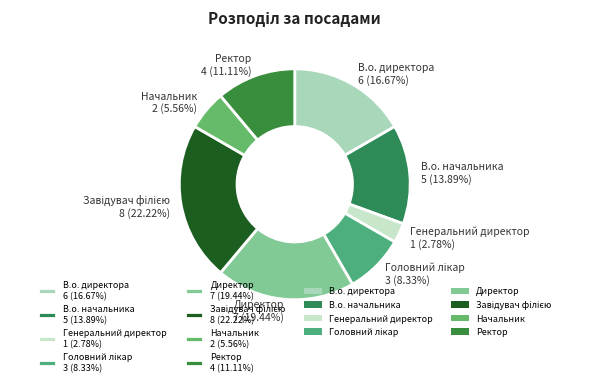

Is there a majority slice in this chart?

No